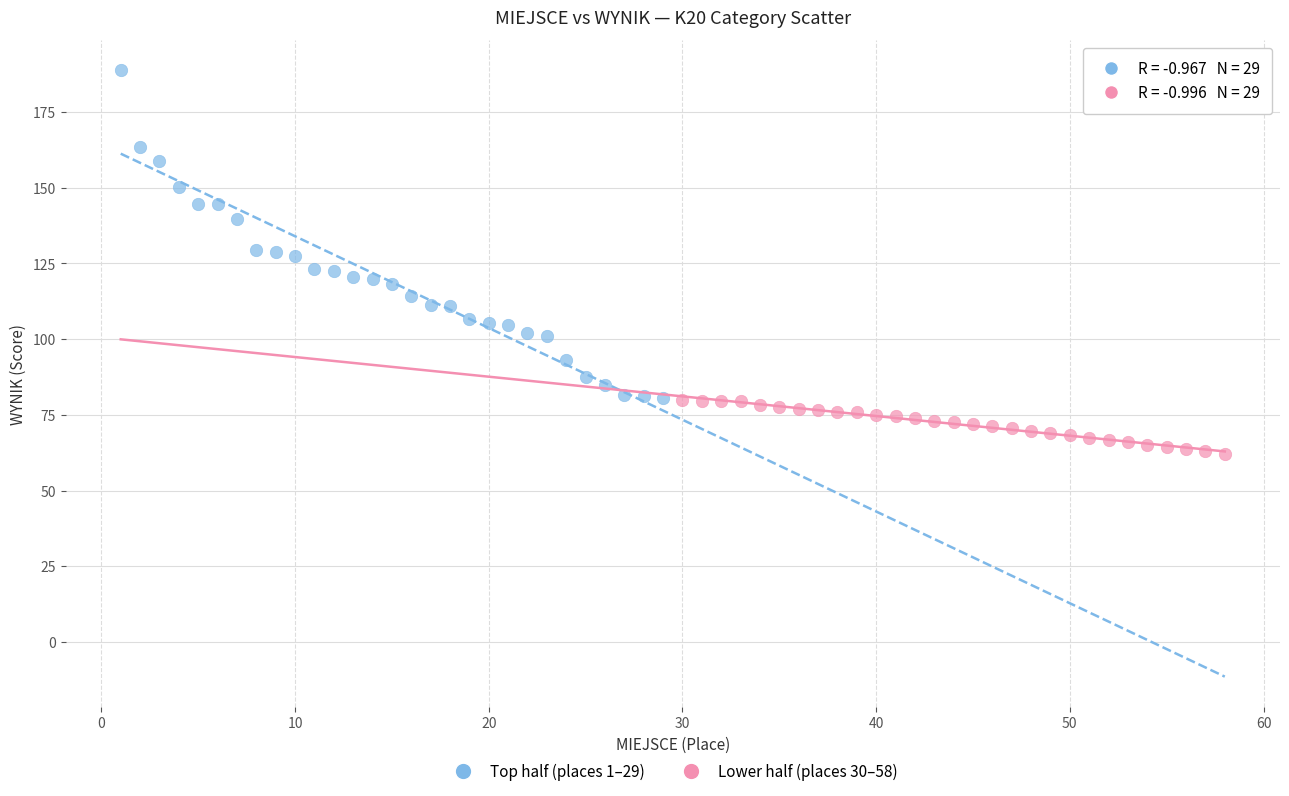

Which series contains the lowest Y value?

Lower half (places 30–58)